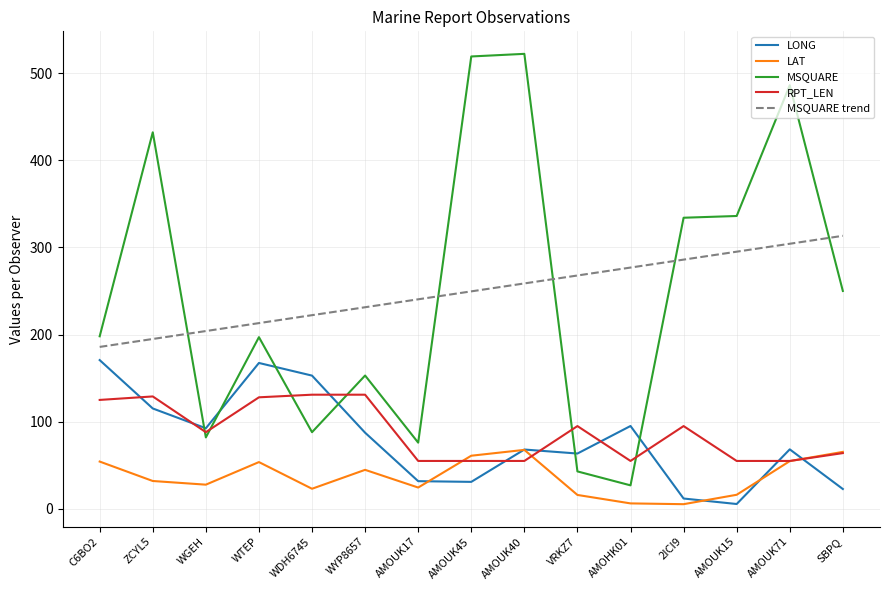

The value of MSQUARE at SBPQ is 117.2. True or false?

False